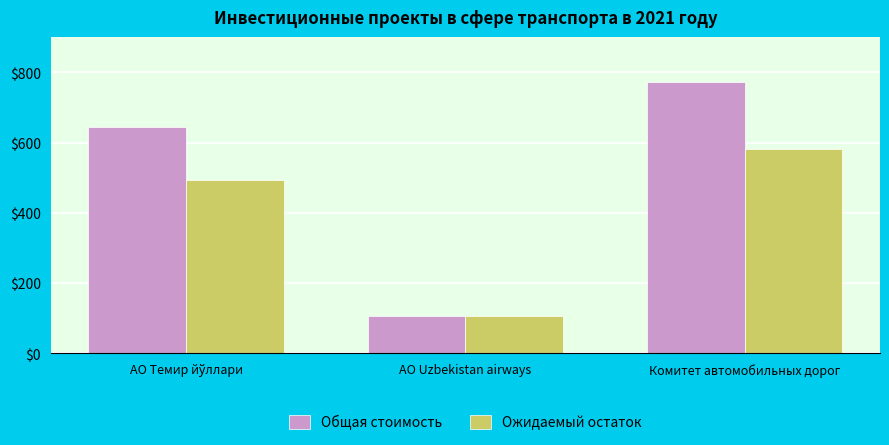

How many bars are there in total?

6